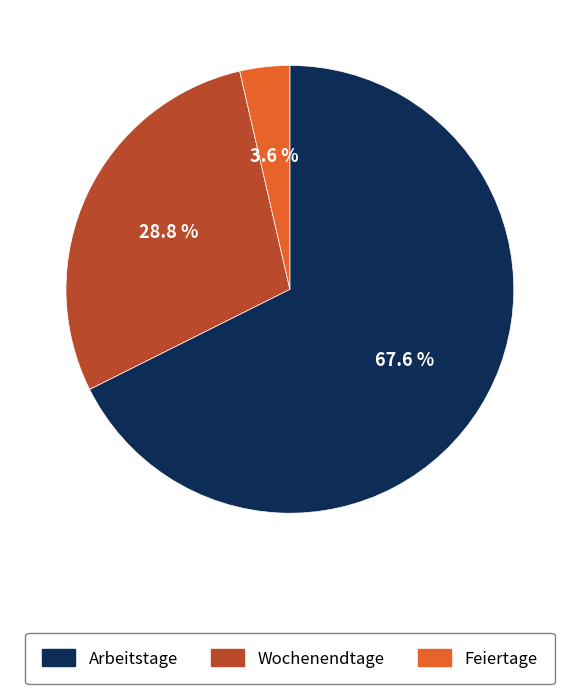

Approximately how many times larger is the value at Wochenendtage compared to Feiertage?

8.0